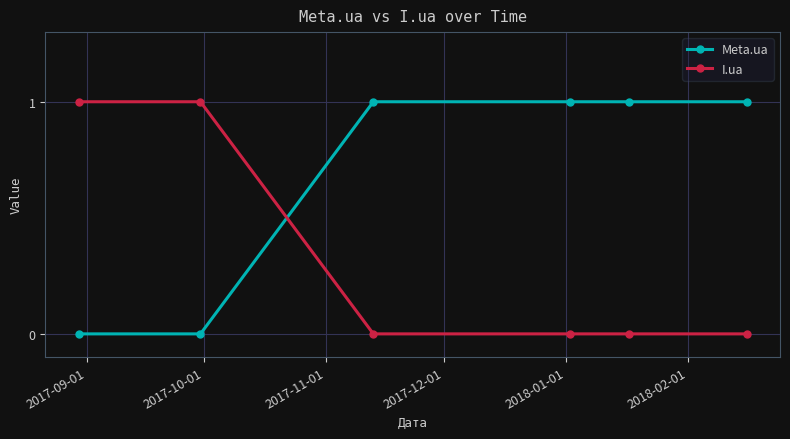

How many values in the Meta.ua series are below 1?

2